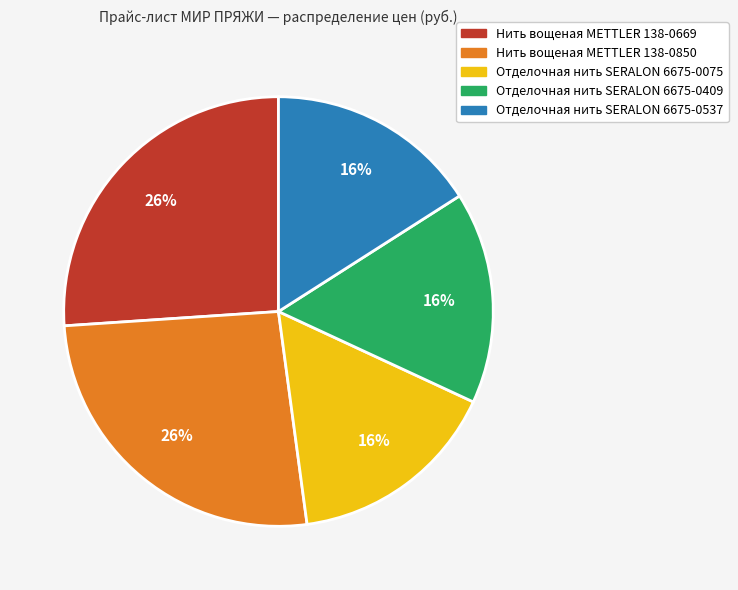

The Нить вощеная METTLER 138-0669 slice represents 20% of the pie. True or false?

False